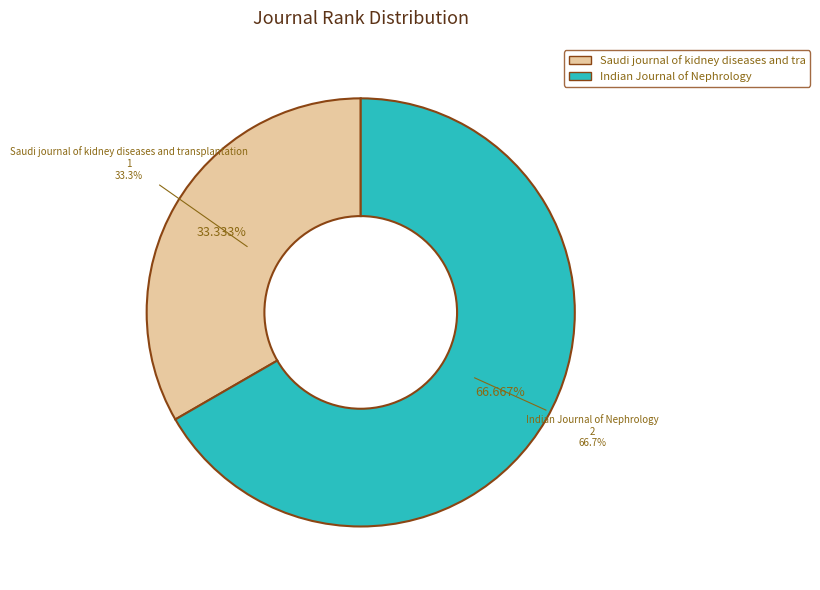

To the nearest percent, what portion does Saudi journal of kidney diseases and transplantation represent?

33%